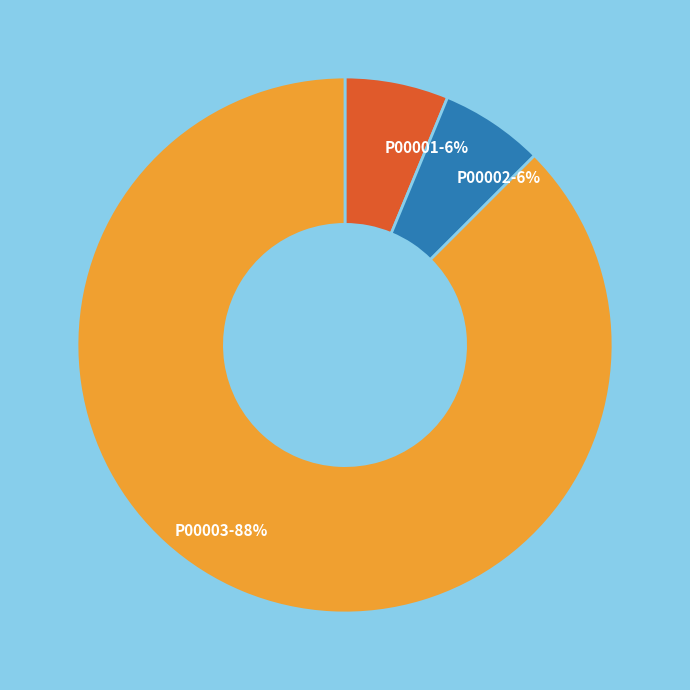

Does P00001-6% represent more than half of the total?

No